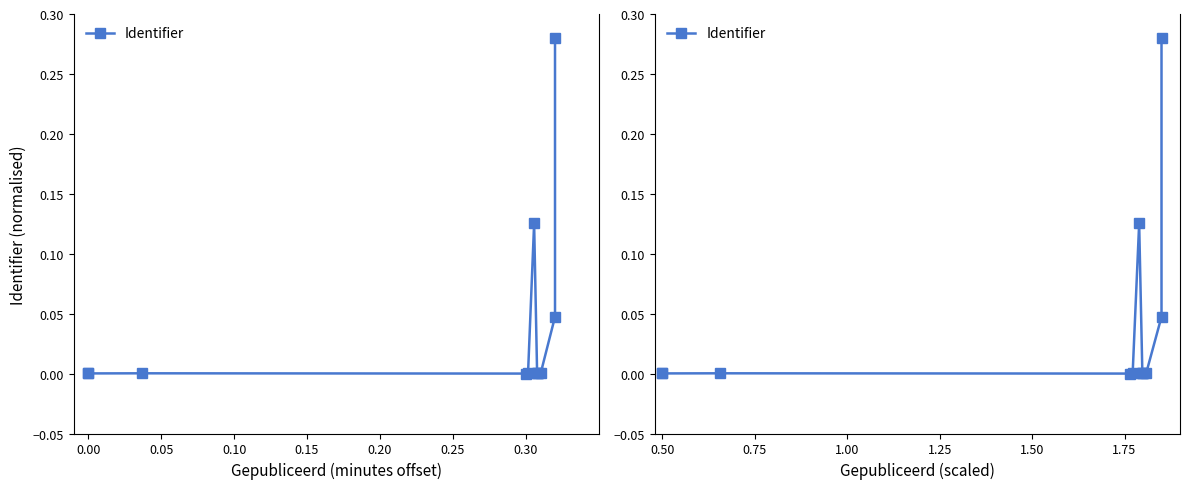

What is the sum of all values?

0.5